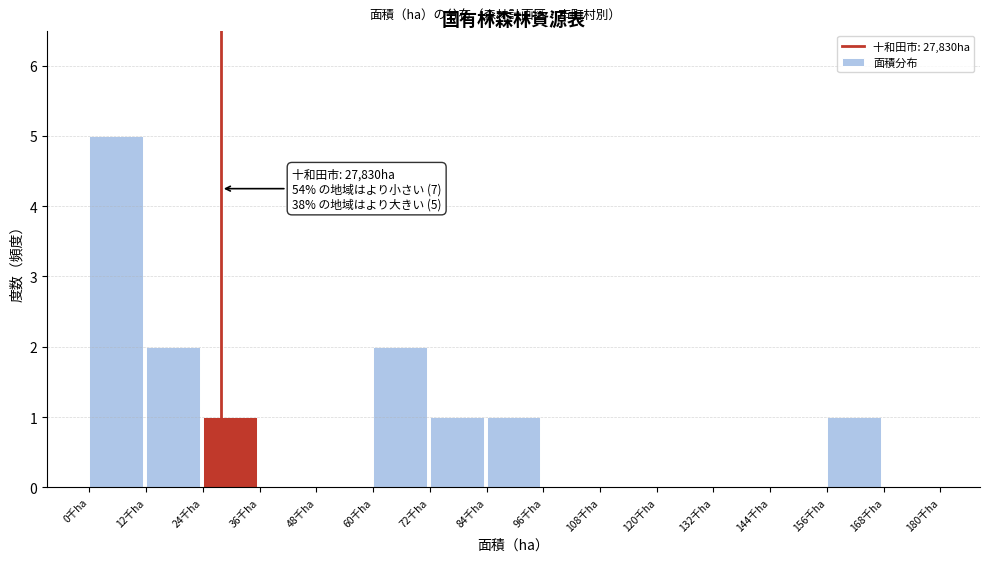

Reading left to right, extract all data points from this chart.

0千ha=5	12千ha=2	24千ha=1	36千ha=0	48千ha=0	60千ha=2	72千ha=1	84千ha=1	96千ha=0	108千ha=0	120千ha=0	132千ha=0	144千ha=0	156千ha=1	168千ha=0